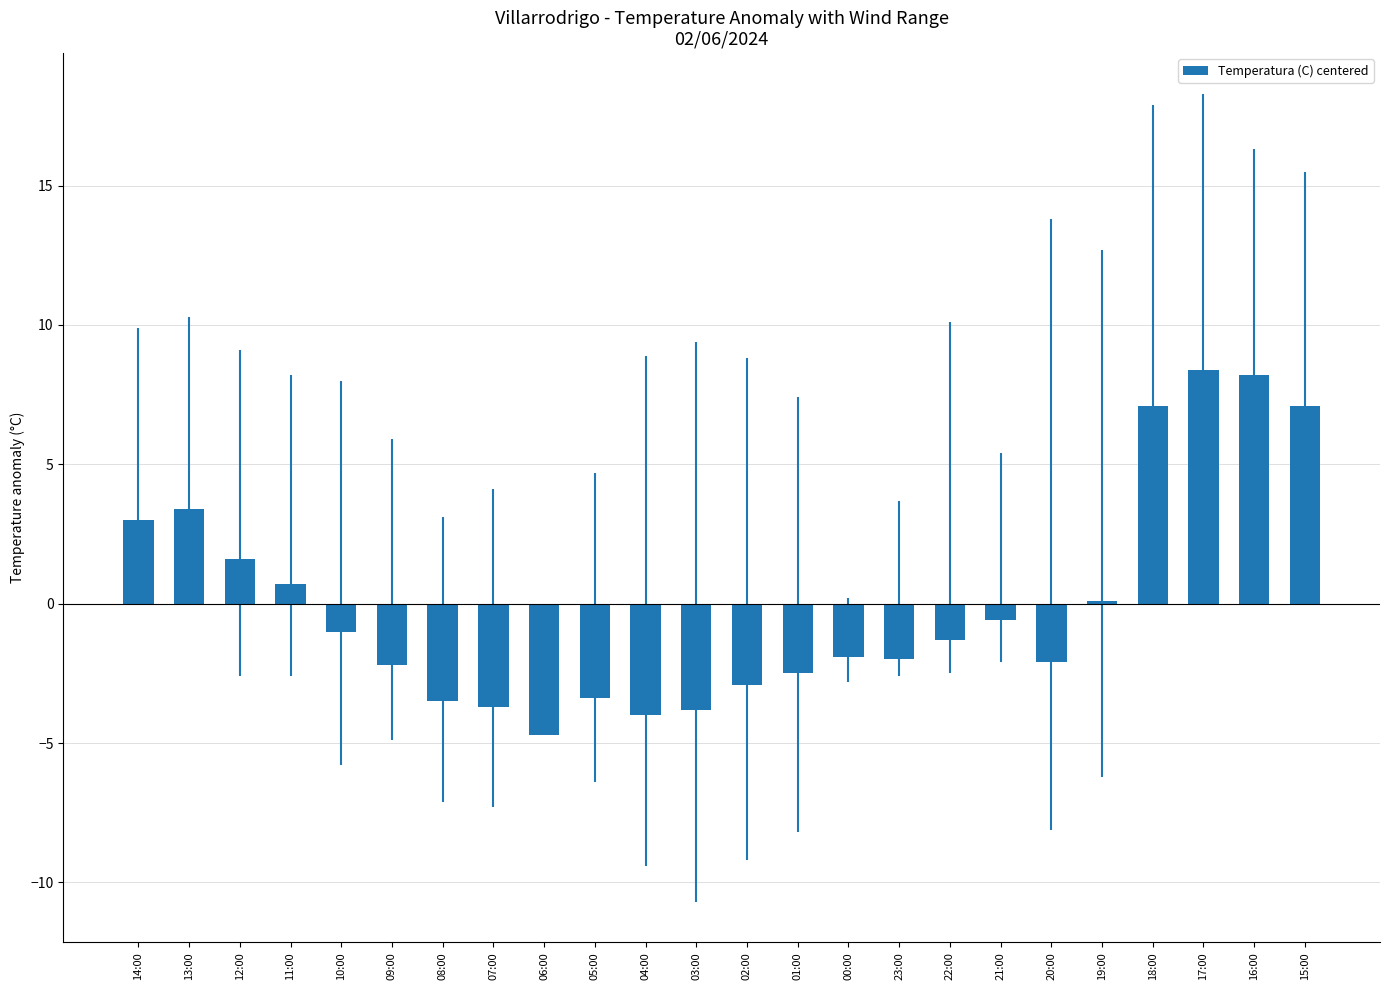

Between 22:00 and 01:00, which is larger?

22:00